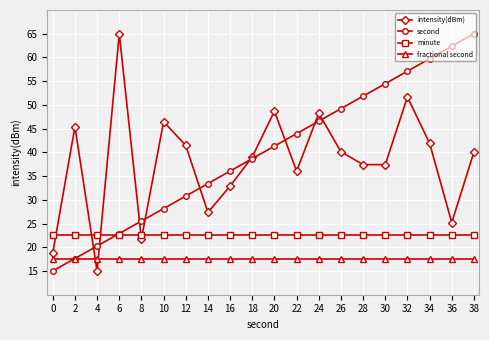

What is the total value across all series at 6?

127.9